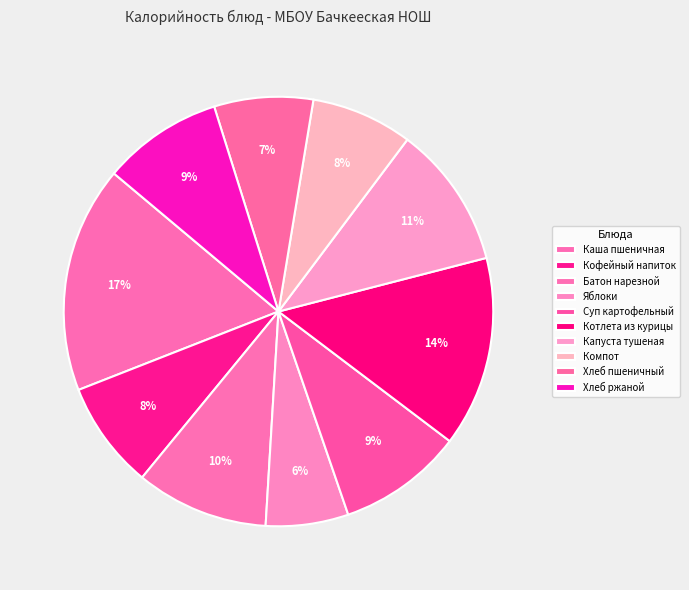

What percentage is the Батон нарезной slice, to the nearest percent?

10%